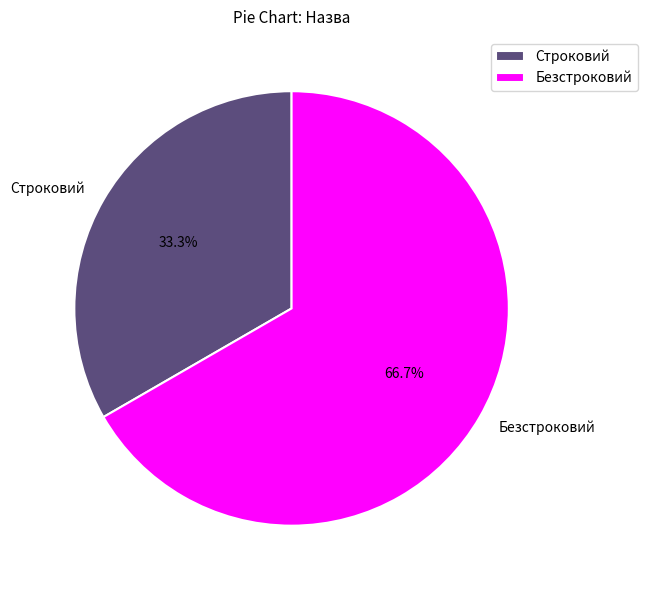

Which slice is the largest?

Безстроковий